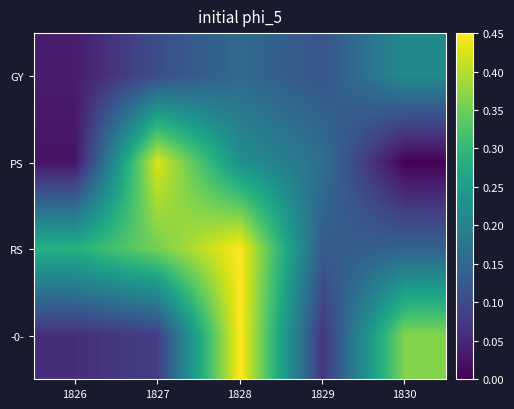

How many data points does each series have?

5